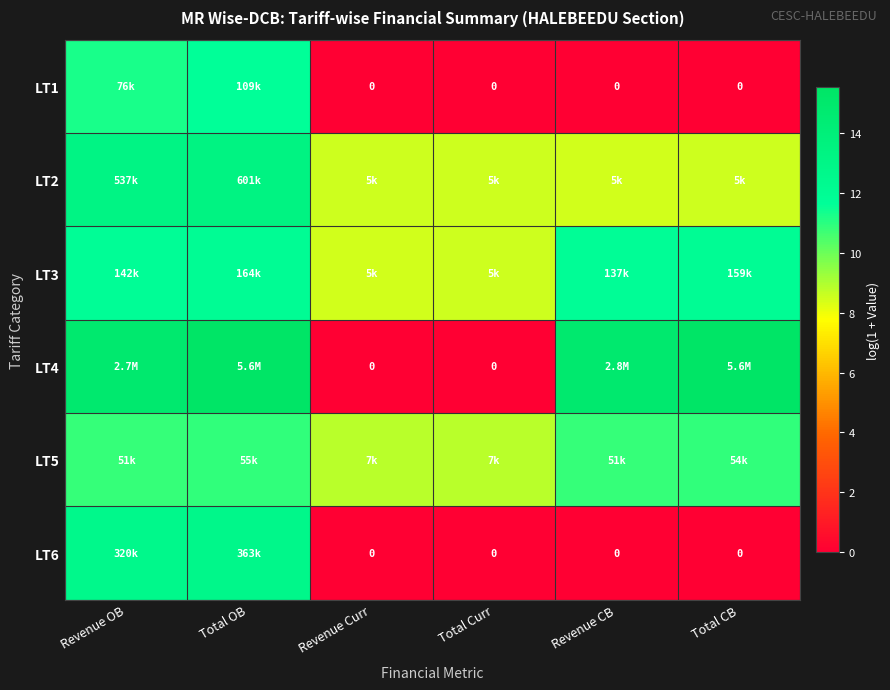

At which category is the sum across all series the highest?

Total OB